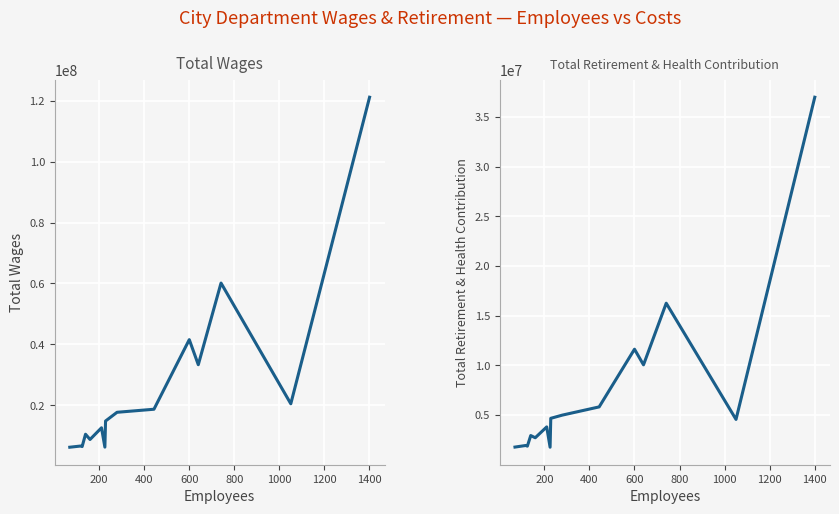

True or false: Total Retirement & Health Contribution has a value of 6620138 at 1400.

False